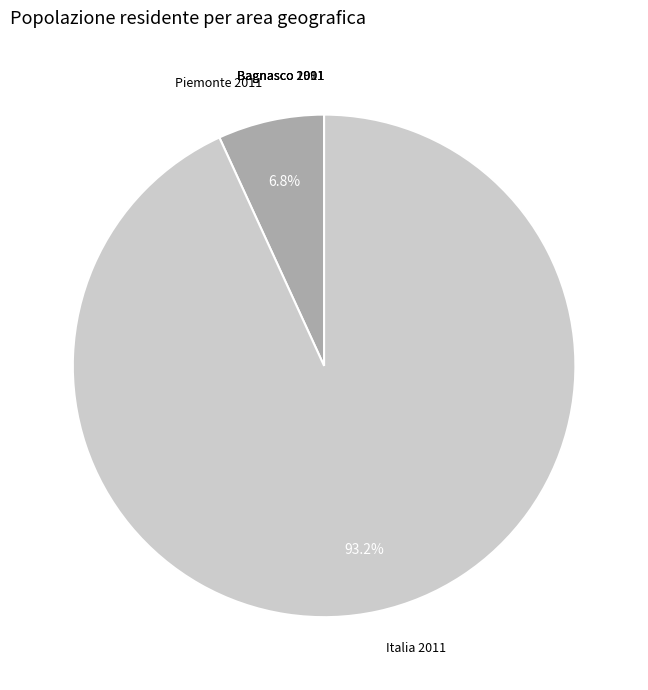

Which slice is the largest?

Italia 2011